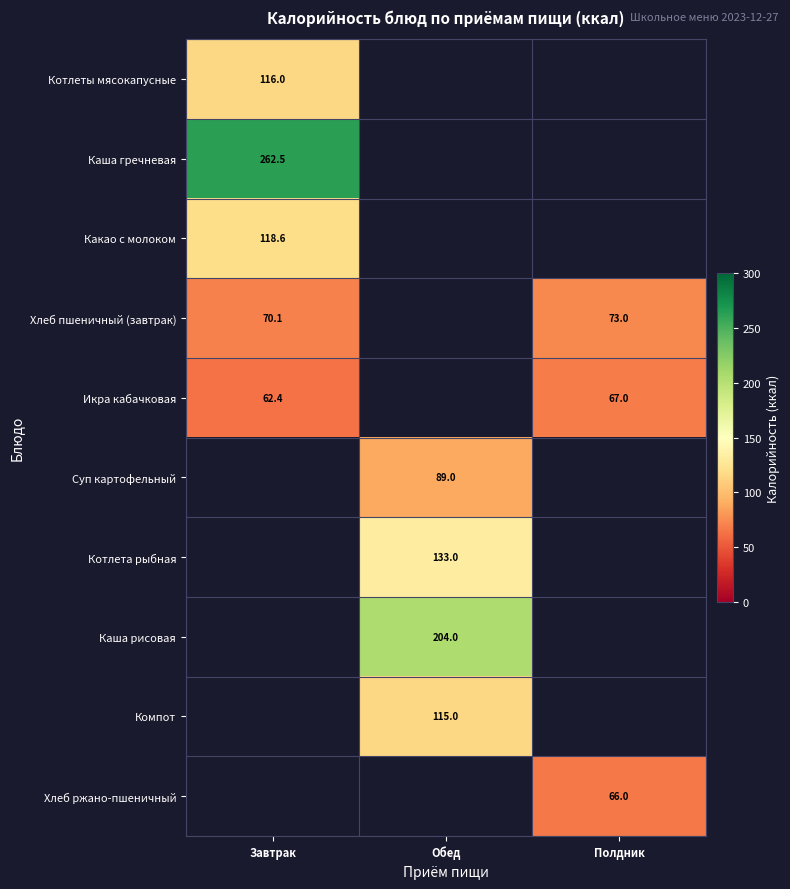

What is the spread (max minus min) of values at Завтрак?

200.1